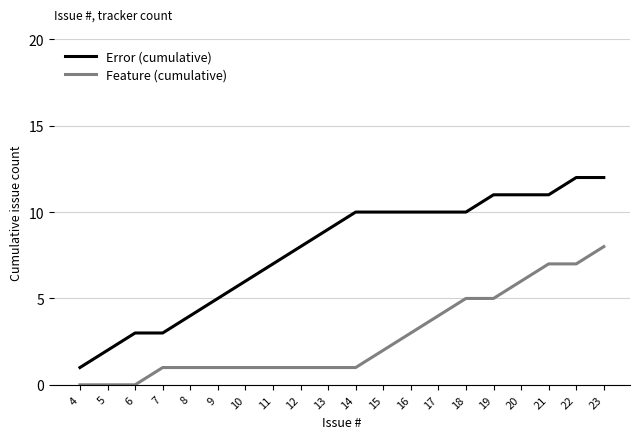

What are all the series names shown in the legend?

Error (cumulative), Feature (cumulative)